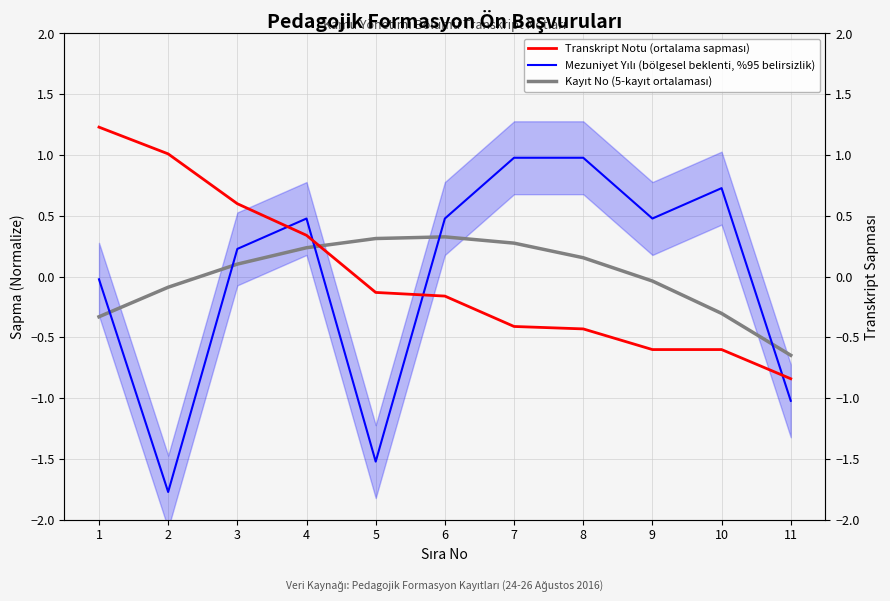

Reading right to left, transcribe all the data shown in this chart.

Transkript Notu (ortalama sapması): 11=-0.8	10=-0.6	9=-0.6	8=-0.4	7=-0.4	6=-0.2	5=-0.1	4=0.3	3=0.6	2=1.0	1=1.2
Mezuniyet Yılı (bölgesel beklenti, %95 belirsizlik): 11=-1.0	10=0.7	9=0.5	8=1.0	7=1.0	6=0.5	5=-1.5	4=0.5	3=0.2	2=-1.8	1=-0.0
Kayıt No (5-kayıt ortalaması): 11=-0.6	10=-0.3	9=-0.0	8=0.2	7=0.3	6=0.3	5=0.3	4=0.2	3=0.1	2=-0.1	1=-0.3